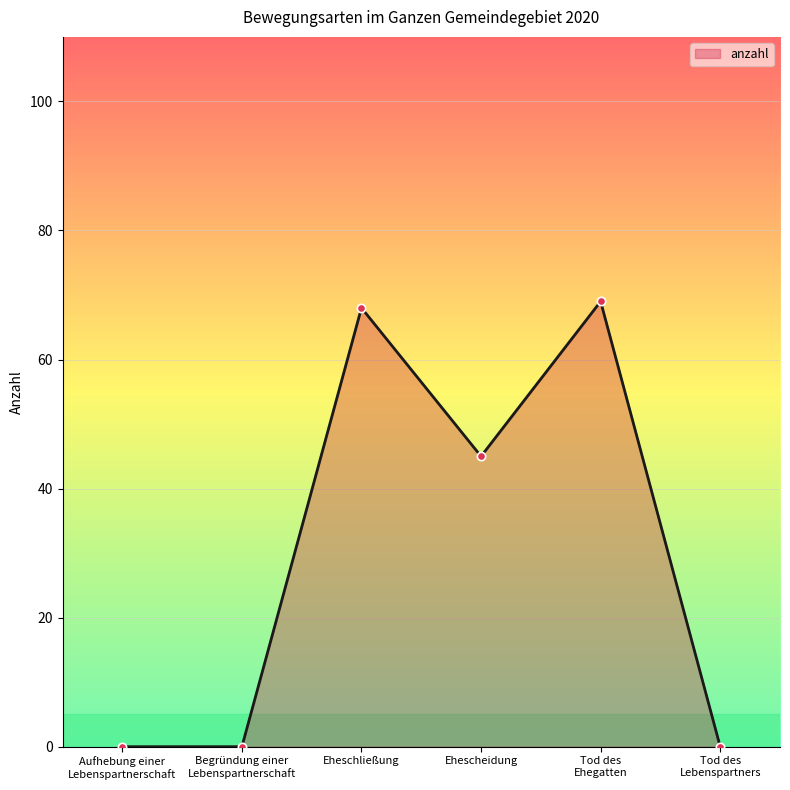

The chart shows a value of 111 at Tod des
Ehegatten. True or false?

False